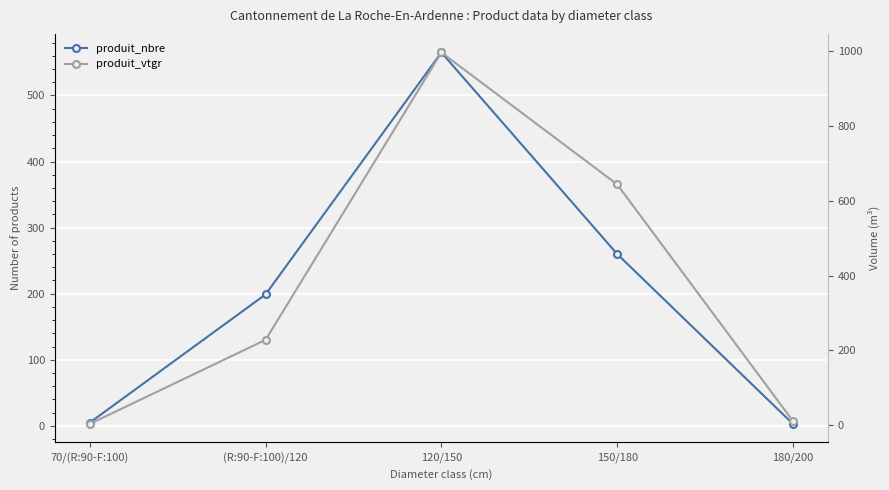

Where do produit_vtgr and produit_nbre first cross each other?

70/(R:90-F:100) and (R:90-F:100)/120